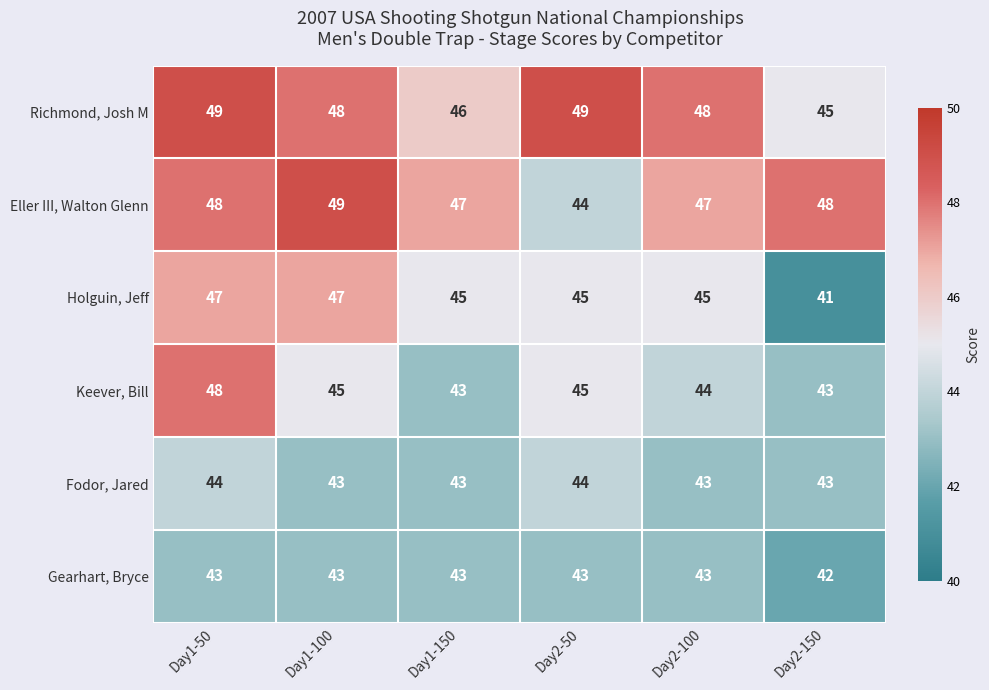

How many data points in Eller III, Walton Glenn are less than 48?

3